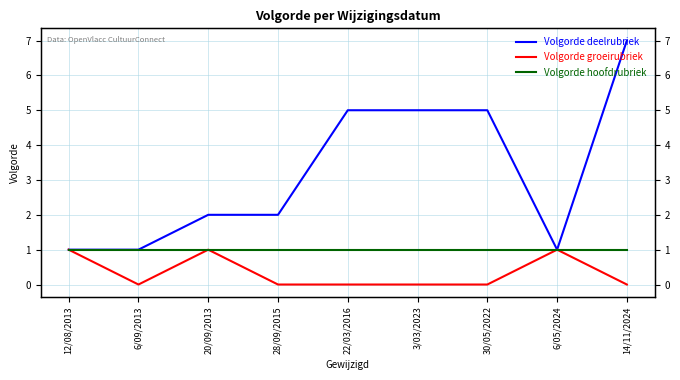

Between 3/03/2023 and 22/03/2016, which is larger?

3/03/2023